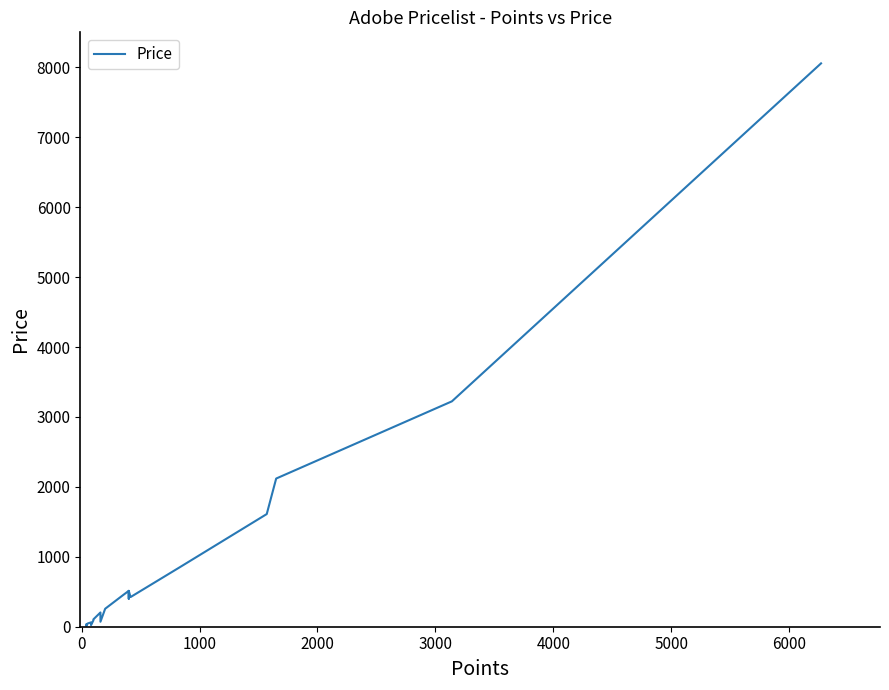

What is the value of the 21st point from the left?

513